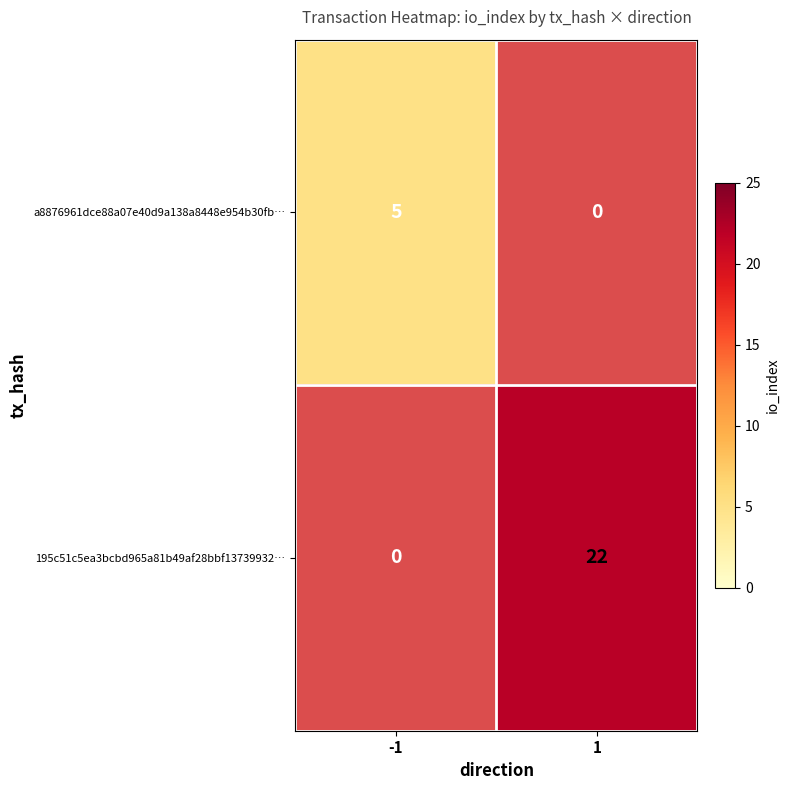

Which series has the largest total across all categories?

195c51c5ea3bcbd965a81b49af28bbf13739932…